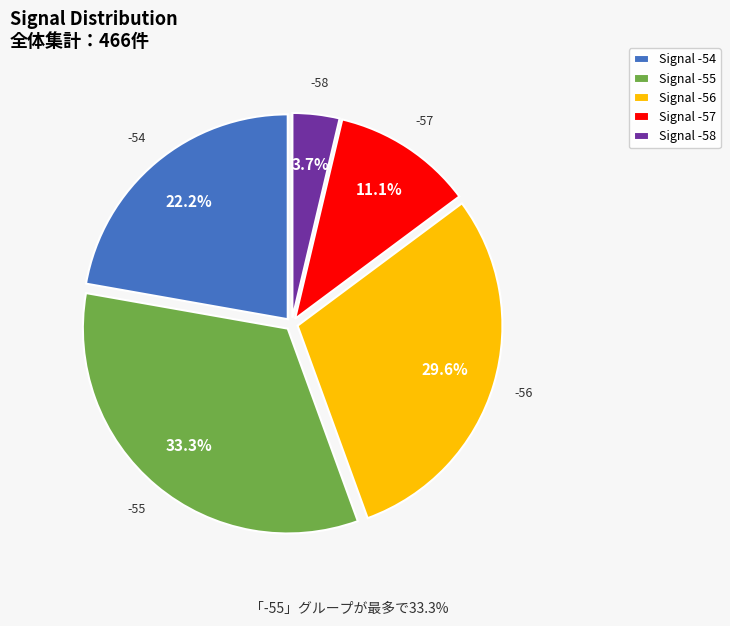

Which slice is the largest?

Signal -55